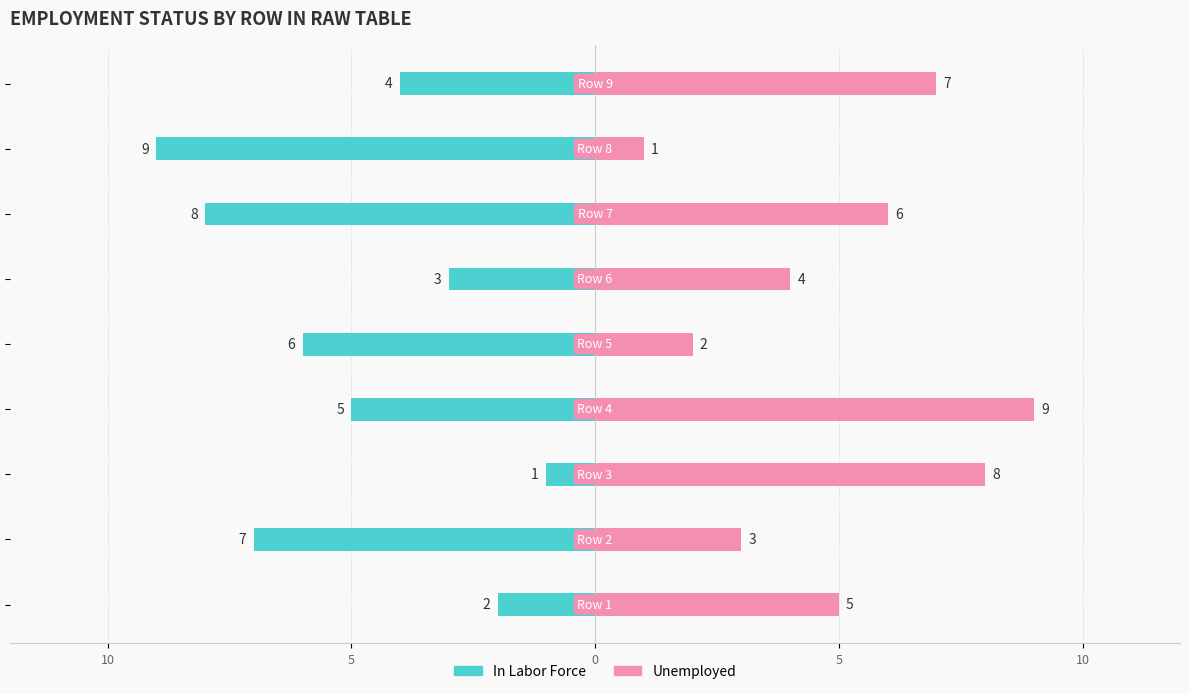

What is the spread (max minus min) of values at 5?

10